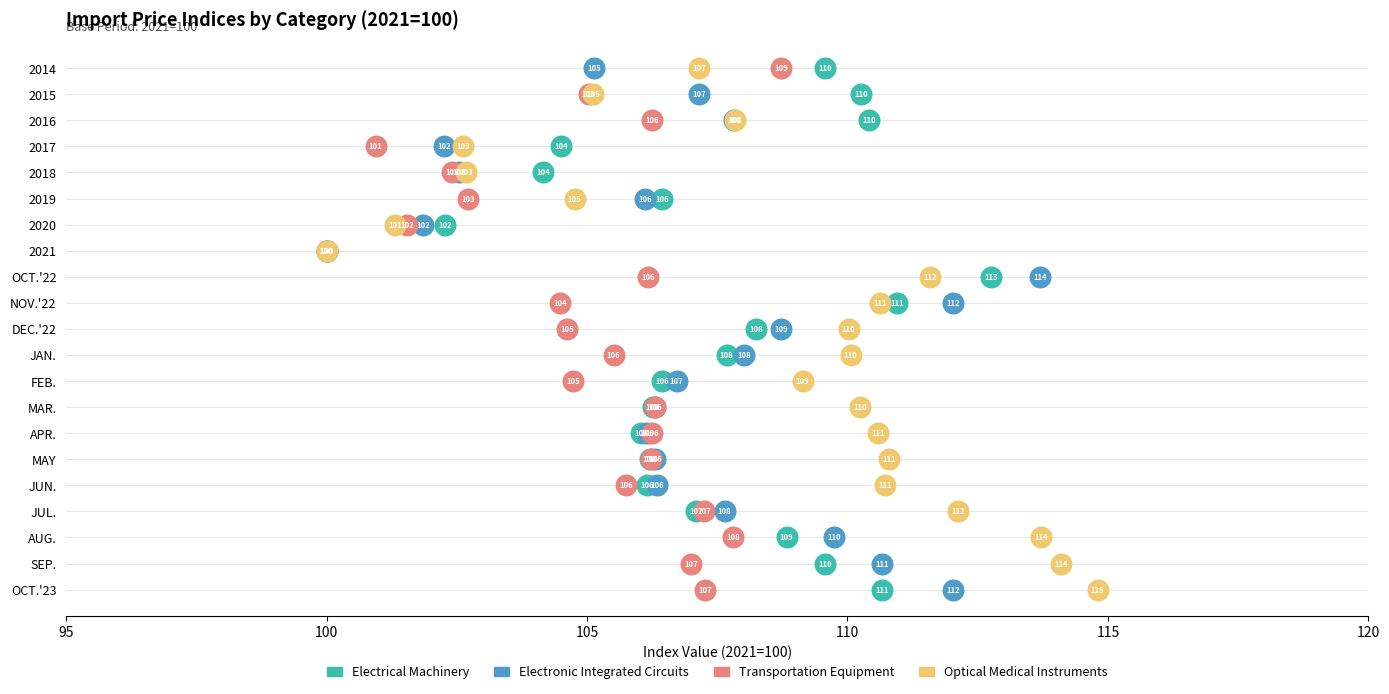

Which series contains the highest Y value?

Optical Medical Instruments